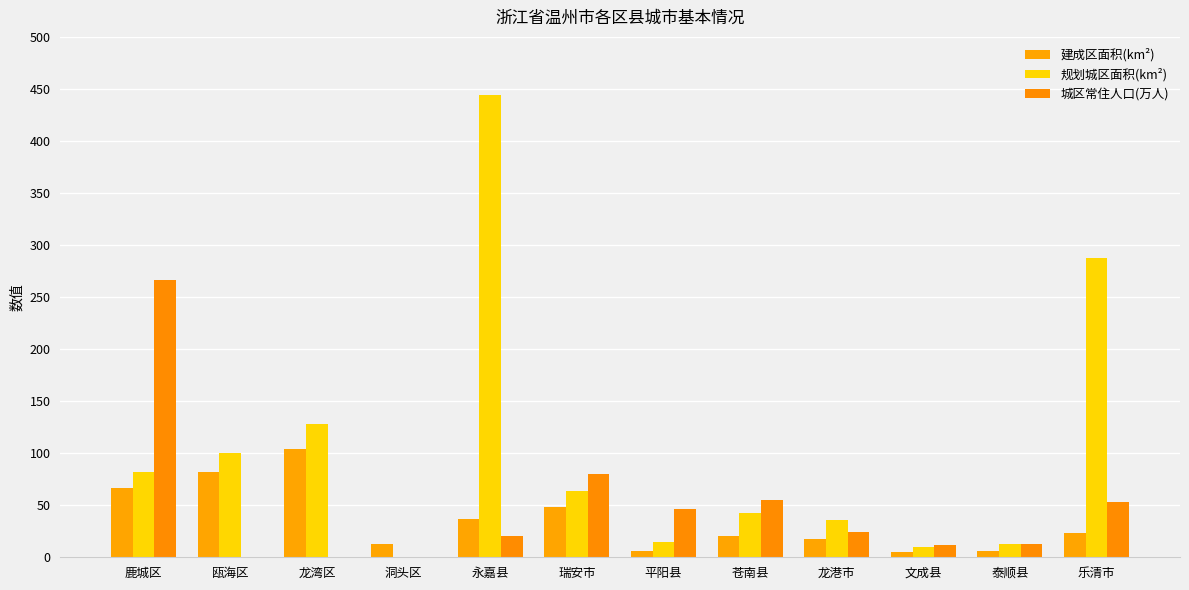

How many categories are shown in the chart?

12